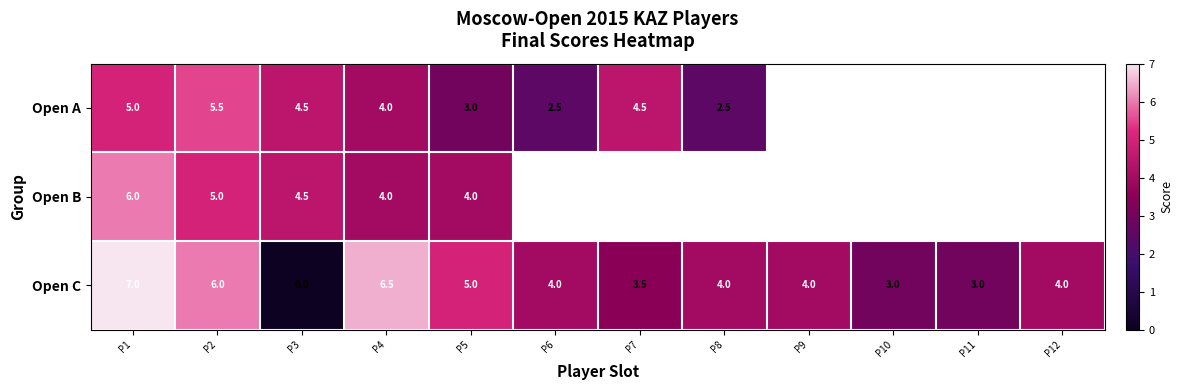

Is it true that Open C equals 3.5 at P4?

False